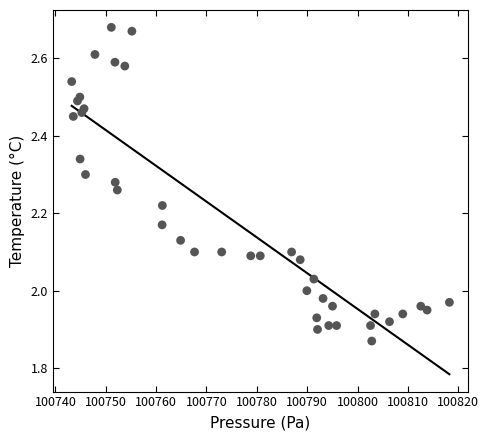

What is the range of X values (max minus min)?

75.0